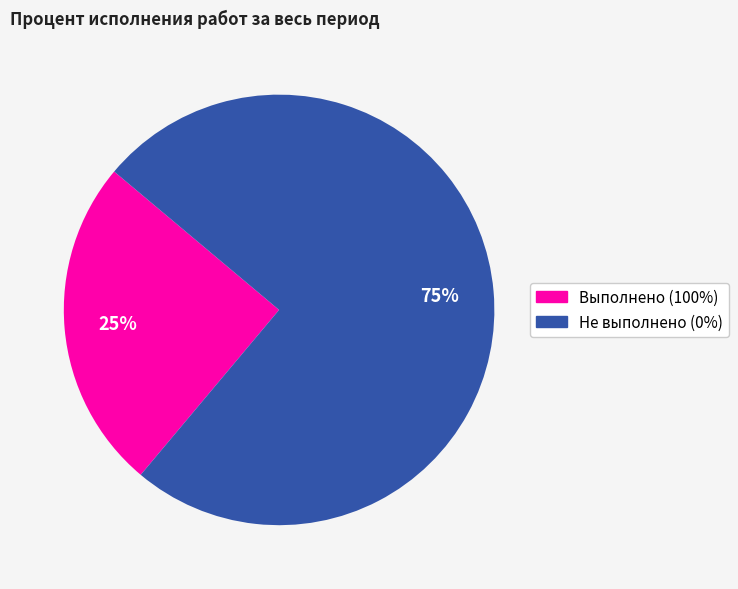

Count the number of slices in the pie.

2